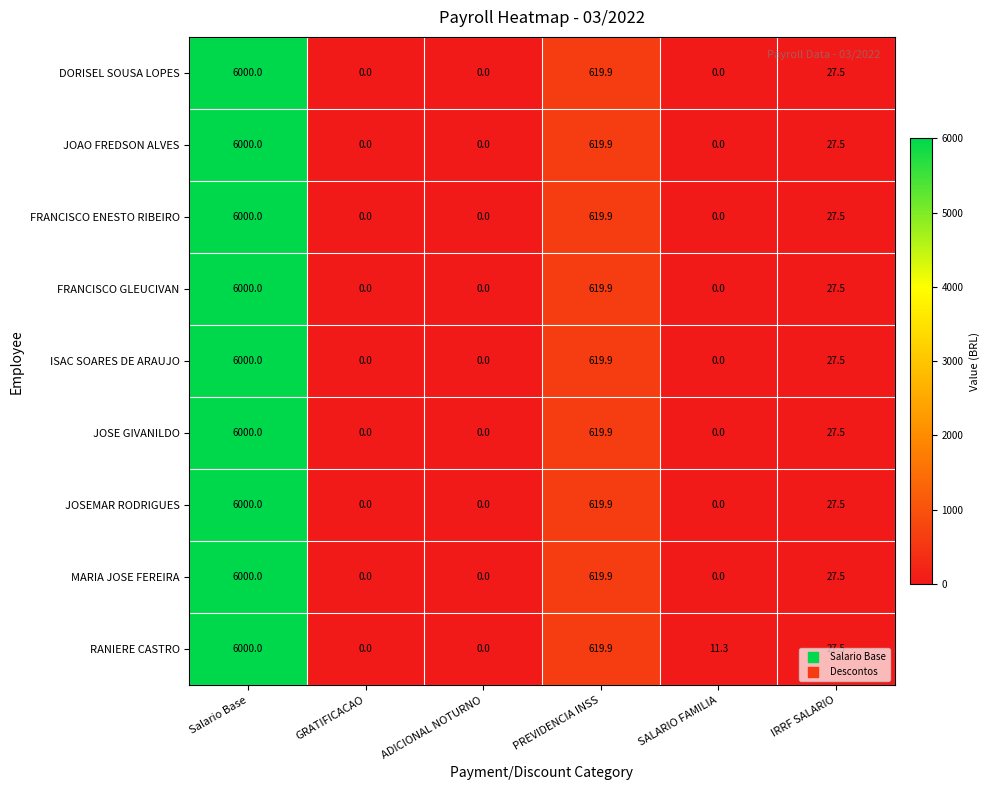

How many distinct data groups are displayed?

9